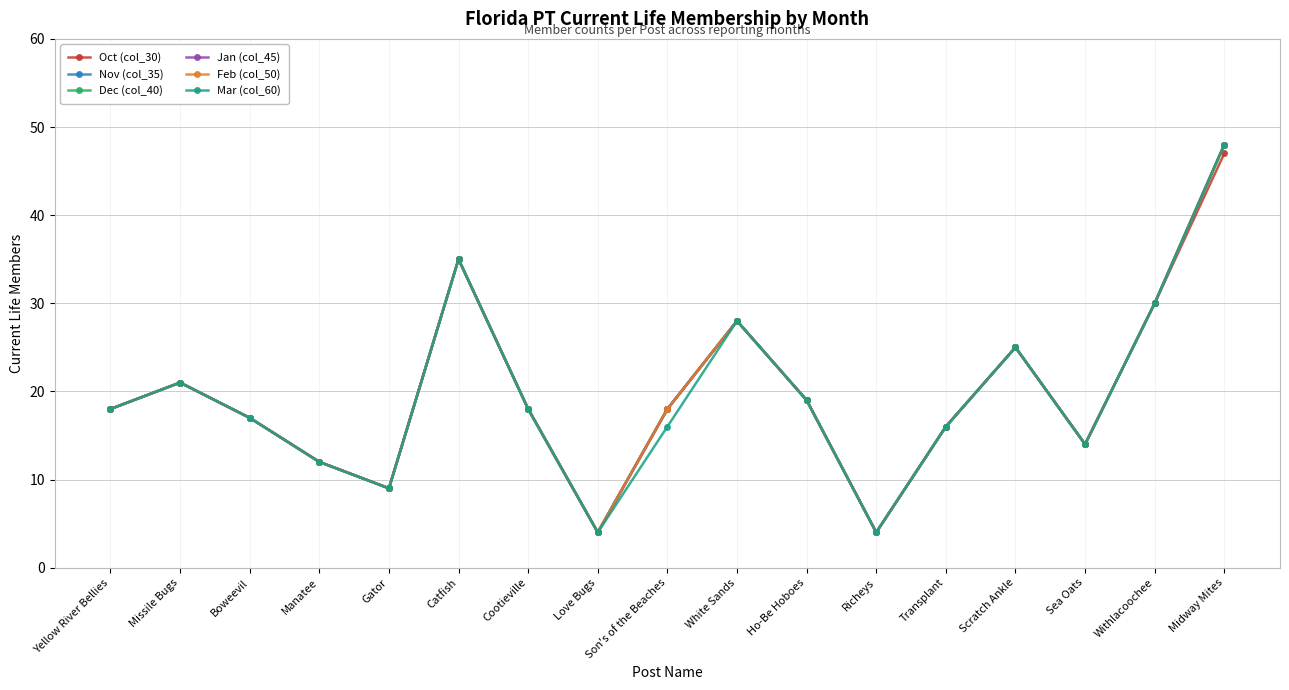

How many data points in Mar (col_60) are less than 18?

8